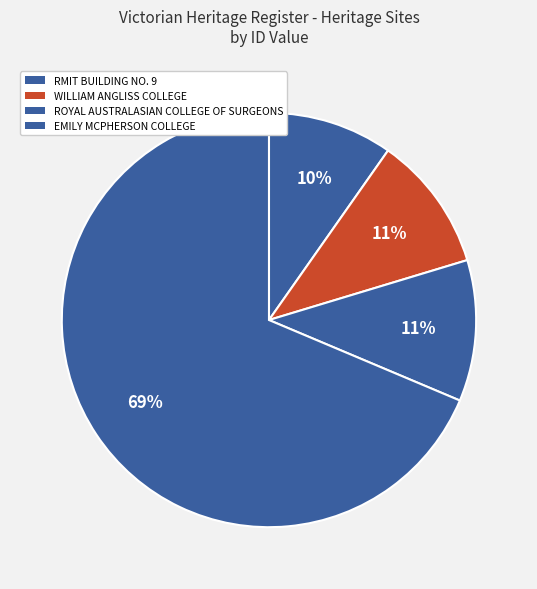

Between EMILY MCPHERSON COLLEGE and ROYAL AUSTRALASIAN COLLEGE OF SURGEONS, which is larger?

EMILY MCPHERSON COLLEGE